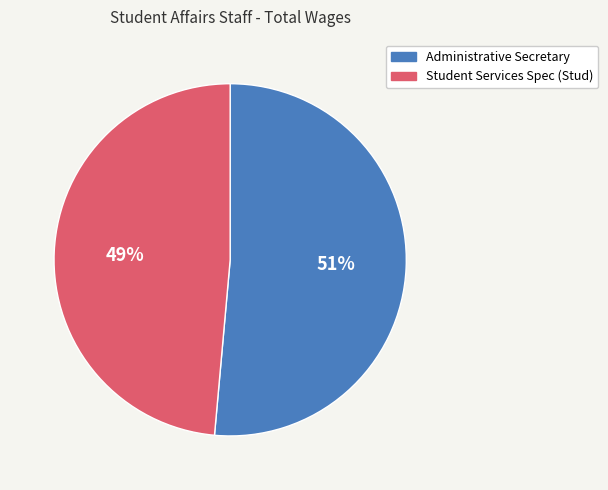

The Student Services Spec (Stud) slice represents 49% of the pie. True or false?

True